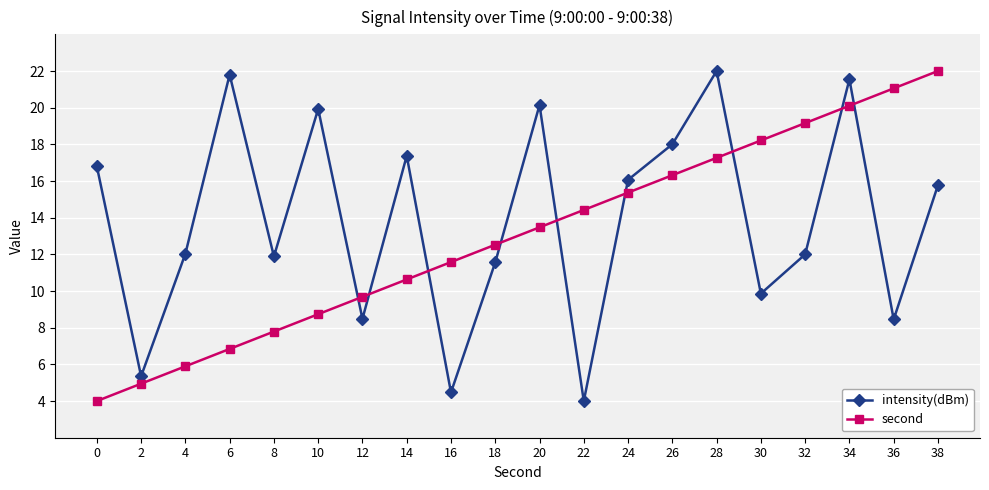

Does the chart have visible grid lines?

Yes